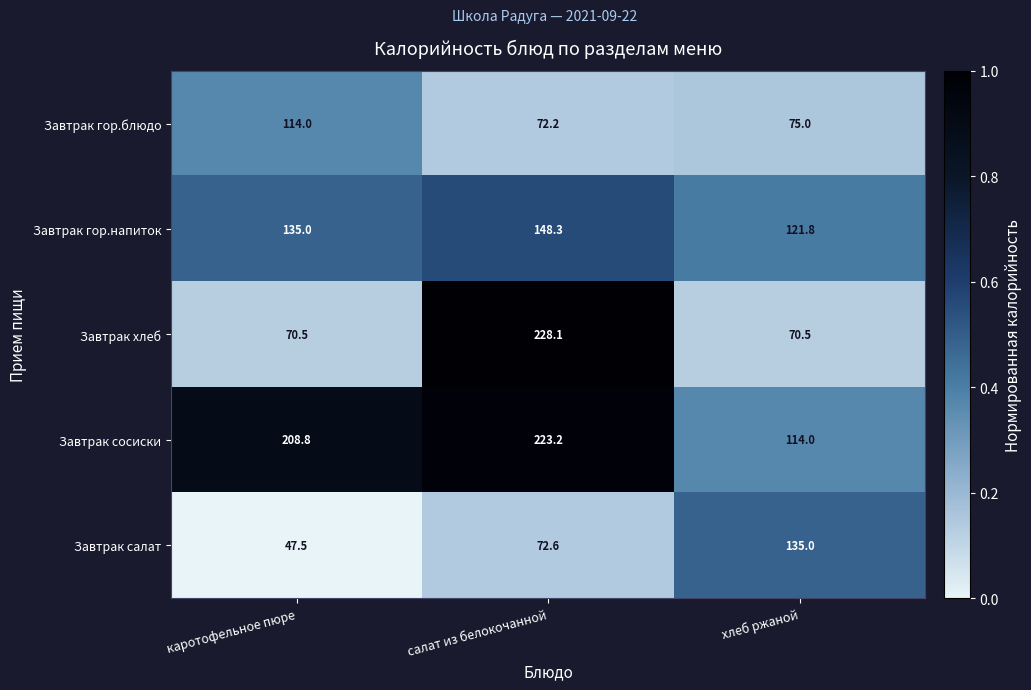

Is it true that Завтрак салат equals 72.6 at салат из белокочанной?

True